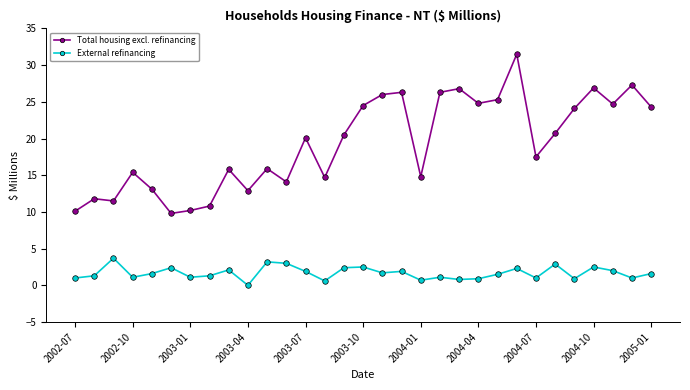

Which series has the largest range (max minus min)?

Total housing excl. refinancing